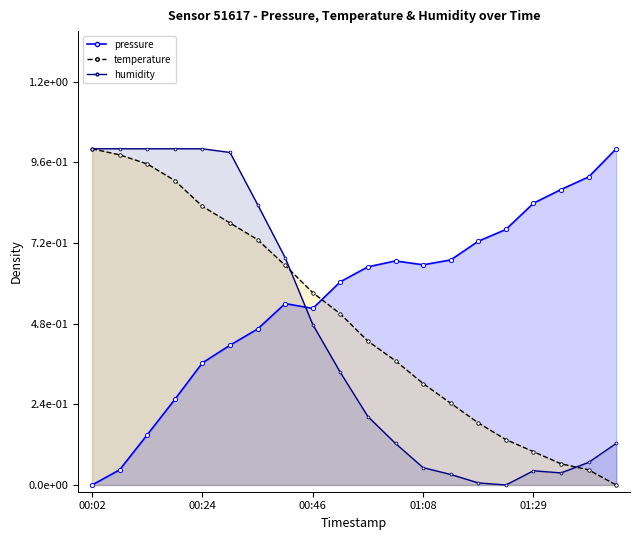

Where is the first local maximum for pressure?

00:40